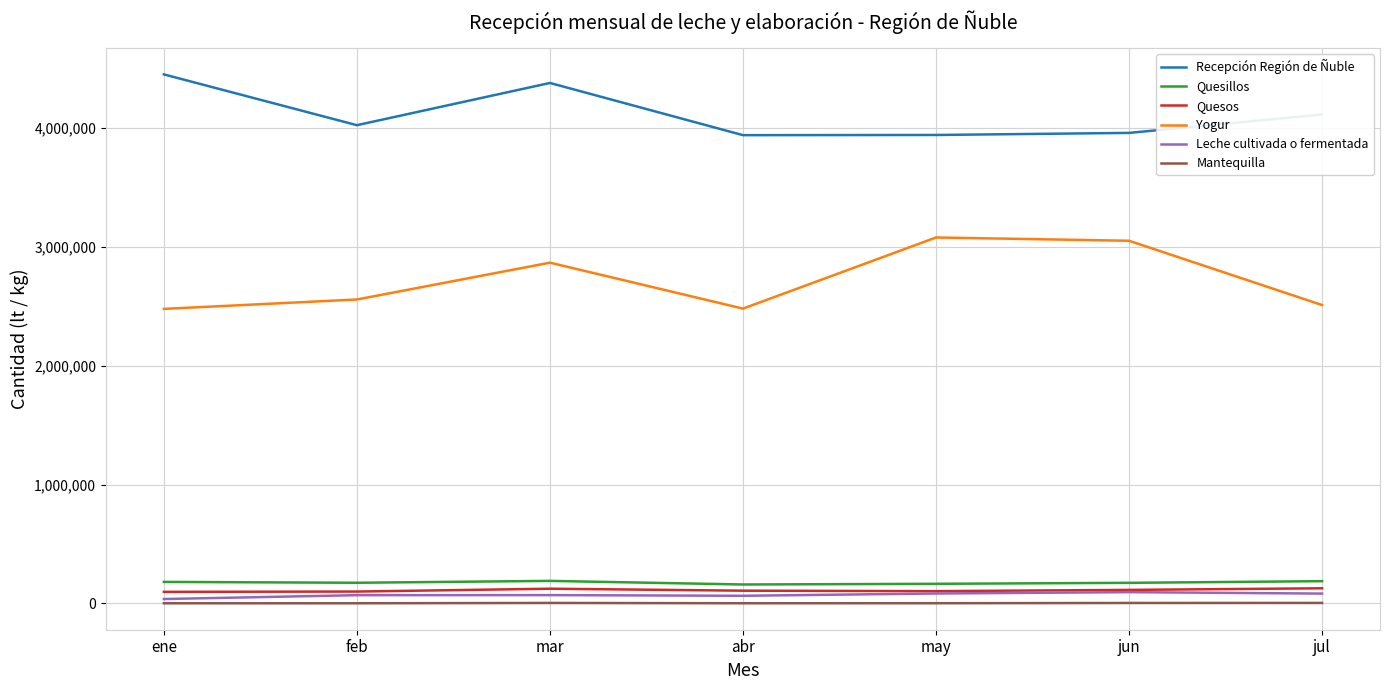

The Yogur series shows 4229397 at may. True or false?

False